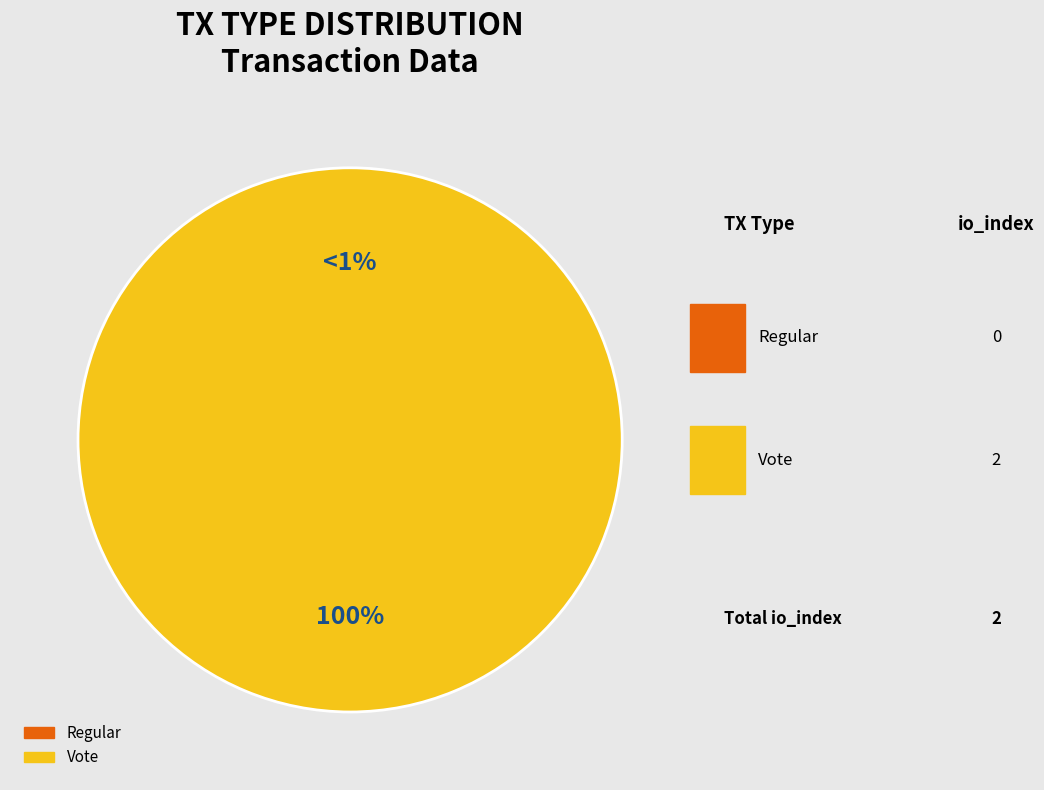

The Regular slice represents 1% of the pie. True or false?

False